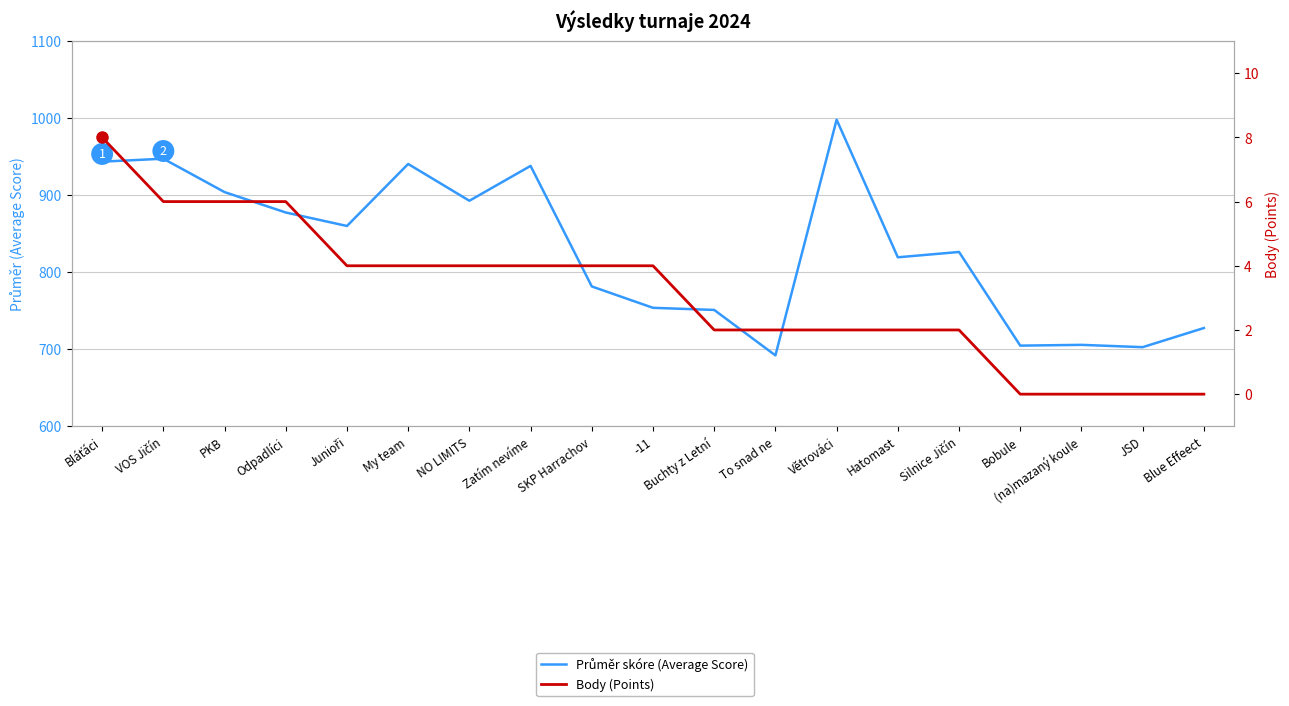

What value does the Průměr skóre (Average Score) series have at (na)mazaný koule?

705.7